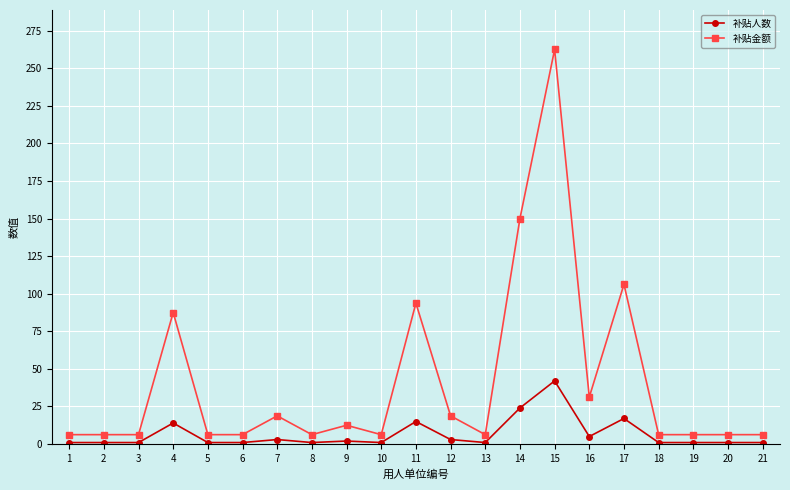

What is the difference between the second highest and second lowest values in the 补贴人数 series?

23.0